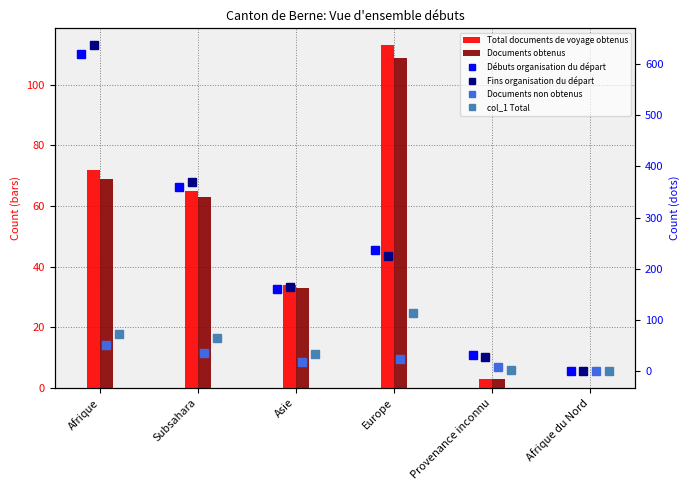

What is the average value of the col_1 Total series?

48